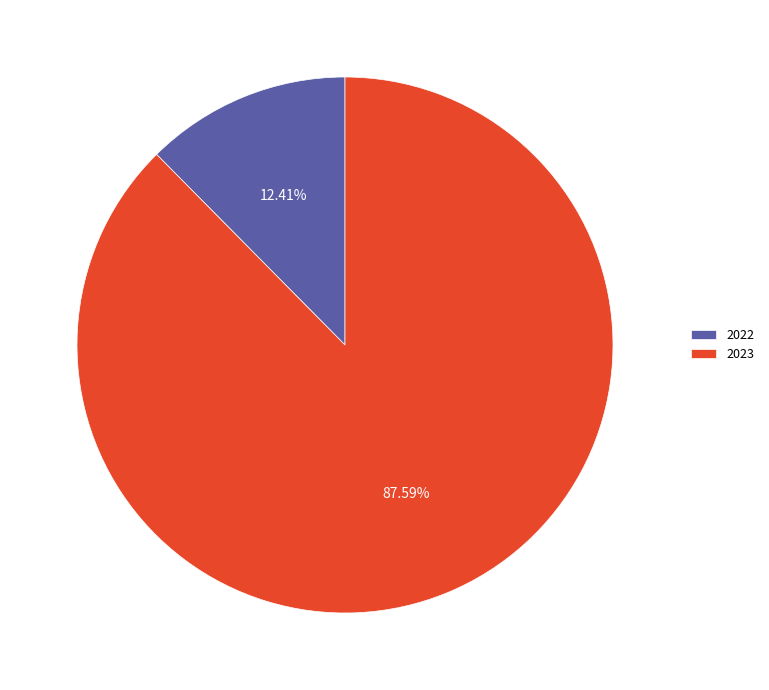

To the nearest percent, what percentage of the pie is 2022?

12%